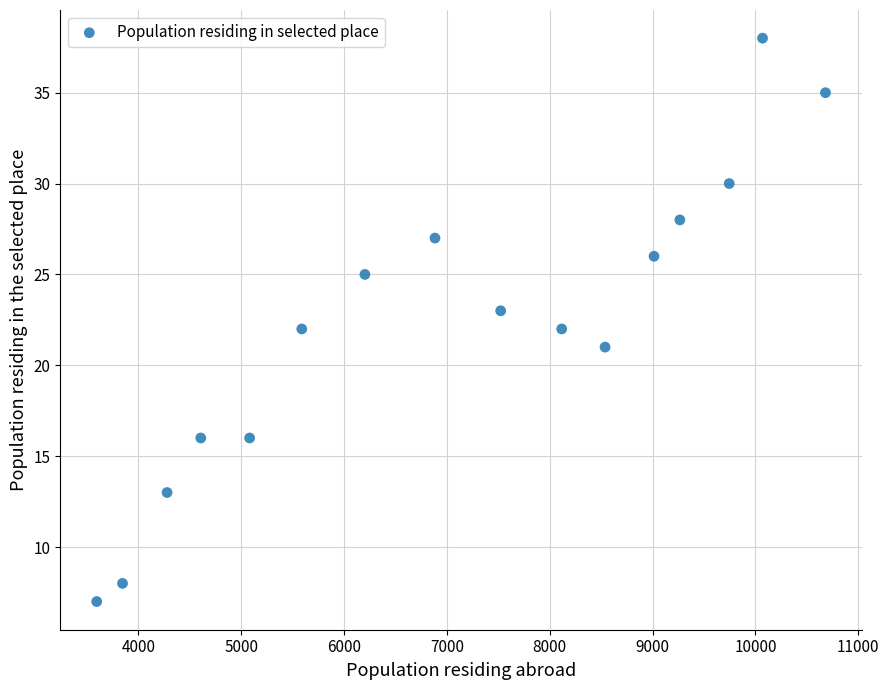

What is the range of Y values (max minus min)?

31